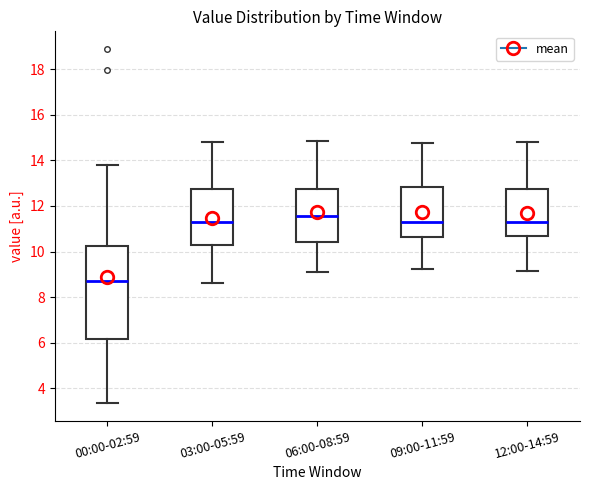

Where is the lower edge of the box for 00:00-02:59 on the y-axis? The values are not printed on the chart, so give them approximately, as read against the axis.

6.2